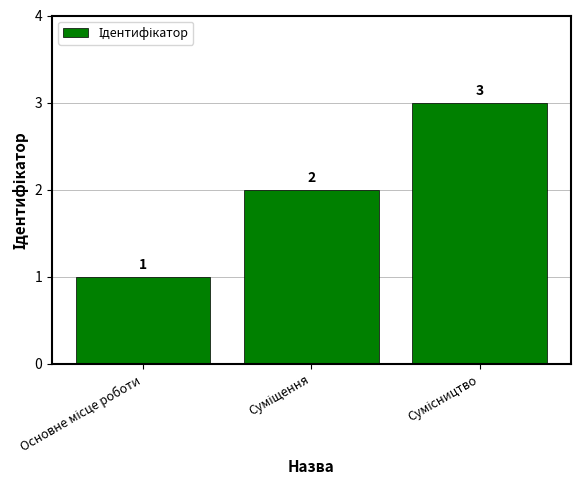

What is the sum of all values?

6